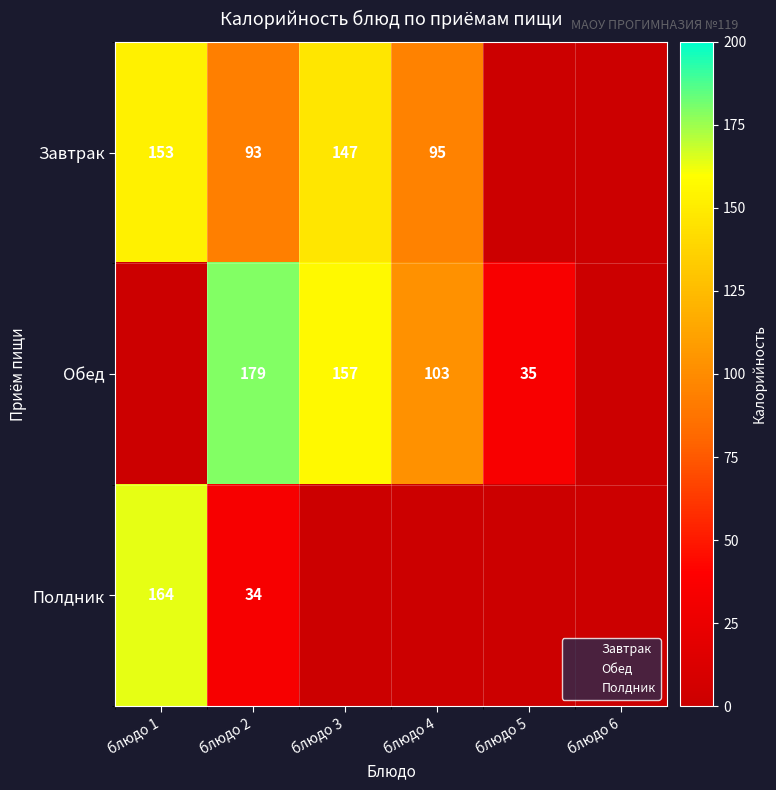

At which label does Обед first exceed 103?

блюдо 2